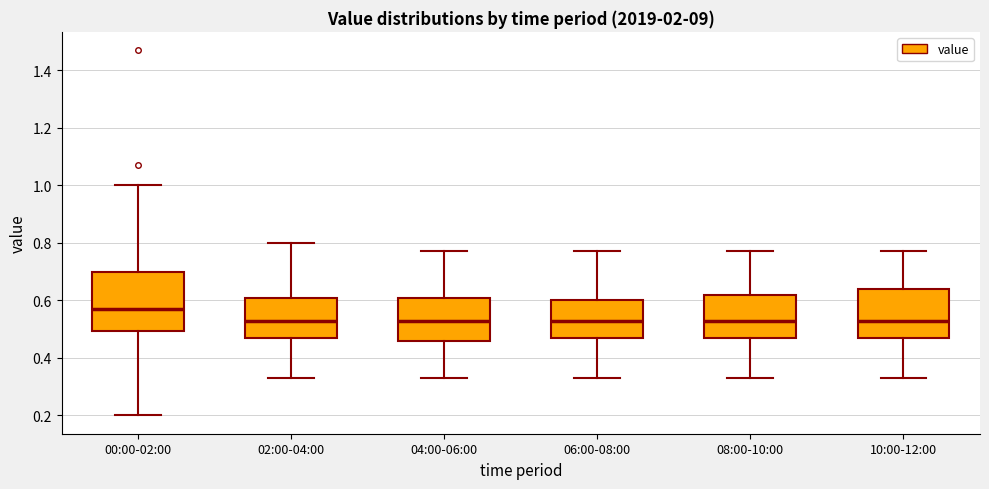

Reading left to right, transcribe this box plot: for each box, give where its median line is, the range the box spans, and where its two whiskers end, as read against the y-axis. The values are not printed on the chart, so give them approximately, as read against the axis.

00:00-02:00: median 0.58, box 0.50 to 0.70, whiskers 0.20 to 1.00
02:00-04:00: median 0.54, box 0.48 to 0.60, whiskers 0.34 to 0.80
04:00-06:00: median 0.54, box 0.46 to 0.60, whiskers 0.34 to 0.78
06:00-08:00: median 0.54, box 0.48 to 0.60, whiskers 0.34 to 0.78
08:00-10:00: median 0.54, box 0.48 to 0.62, whiskers 0.34 to 0.78
10:00-12:00: median 0.54, box 0.48 to 0.64, whiskers 0.34 to 0.78